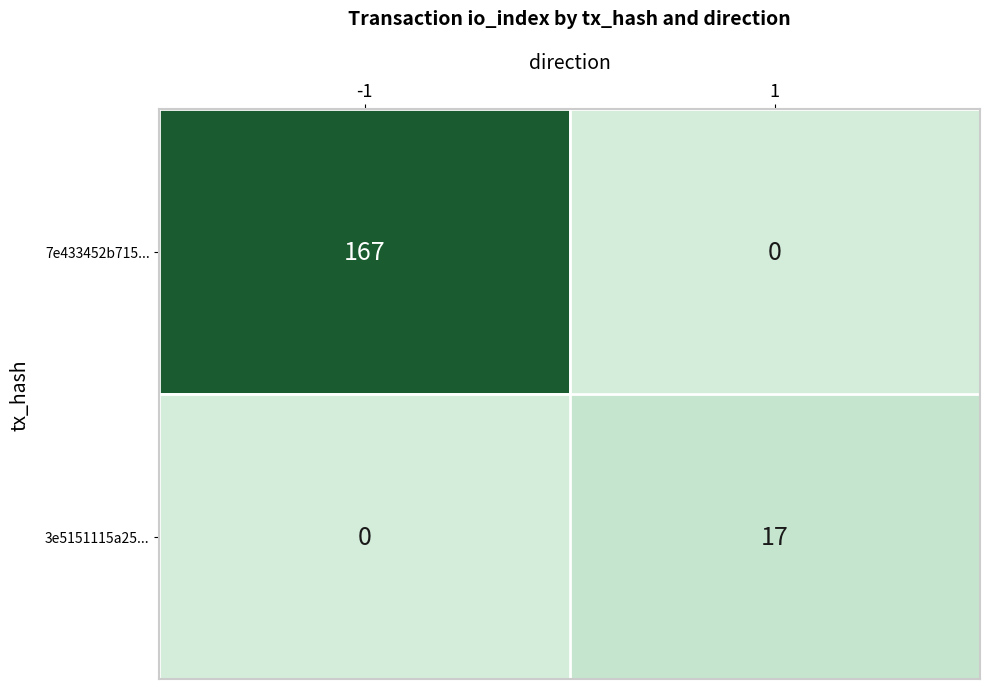

Read the 7e433452b715... value at -1, to the nearest 10.

170